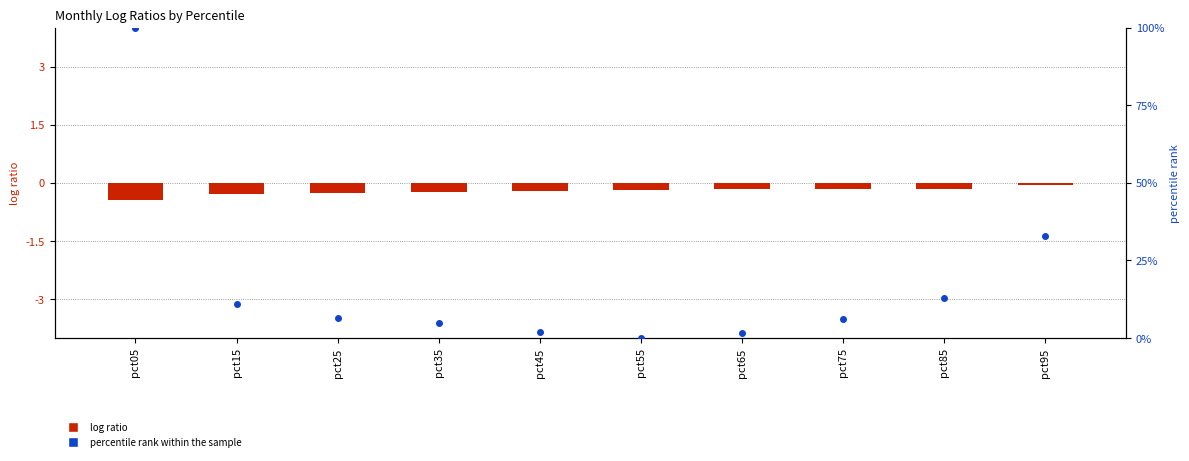

Which series contains the highest Y value?

percentile rank within the sample